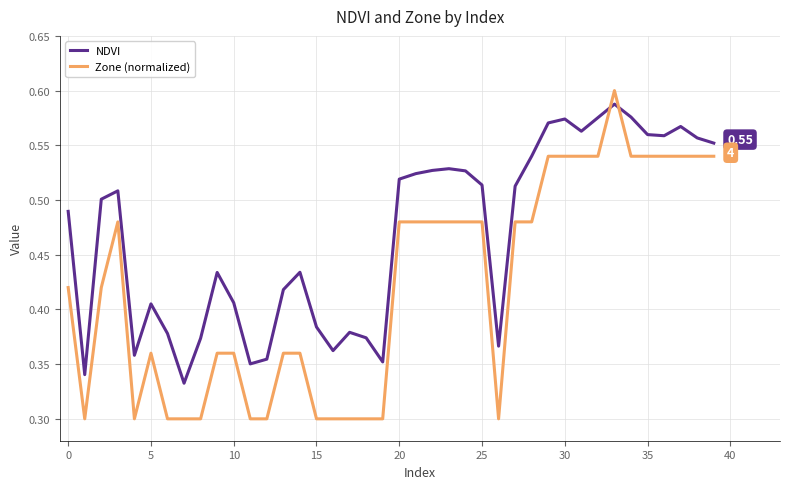

In NDVI, how many points are higher than both neighbors (excluding endpoints)?

9